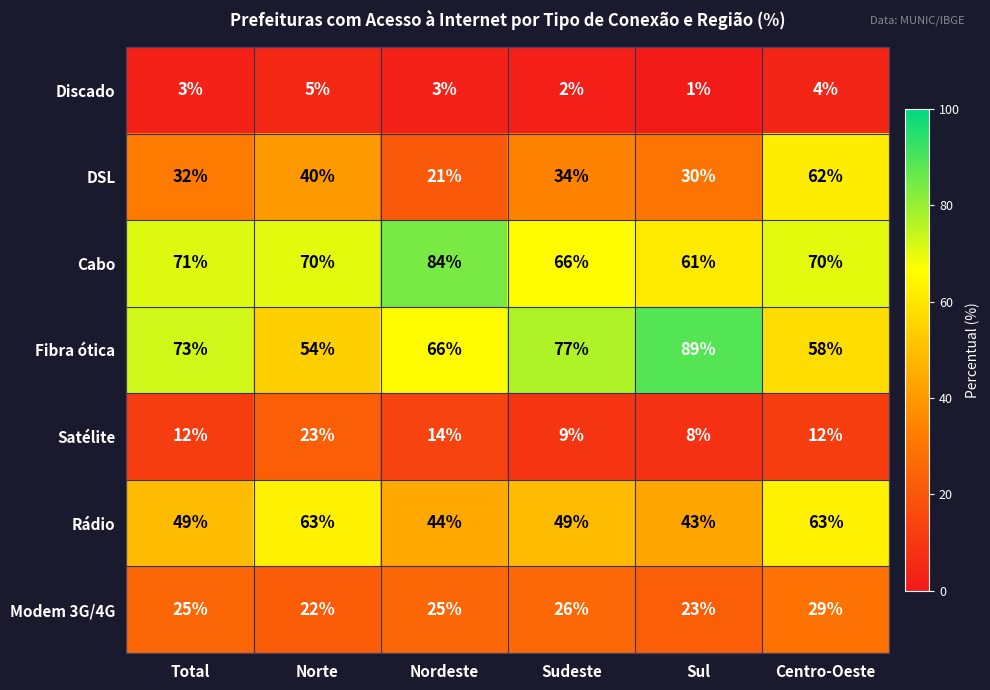

What is the difference between the highest and lowest values at Sul?

88